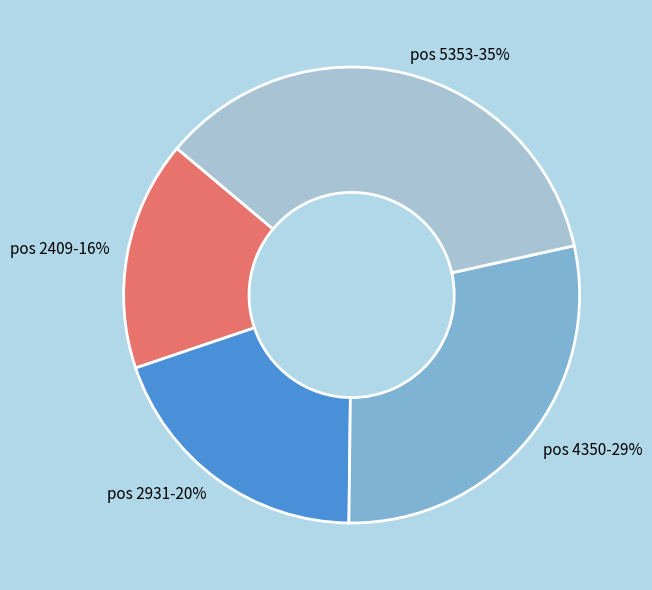

Do pos 2409-16% and pos 5353-35% together represent more than half of the pie?

Yes